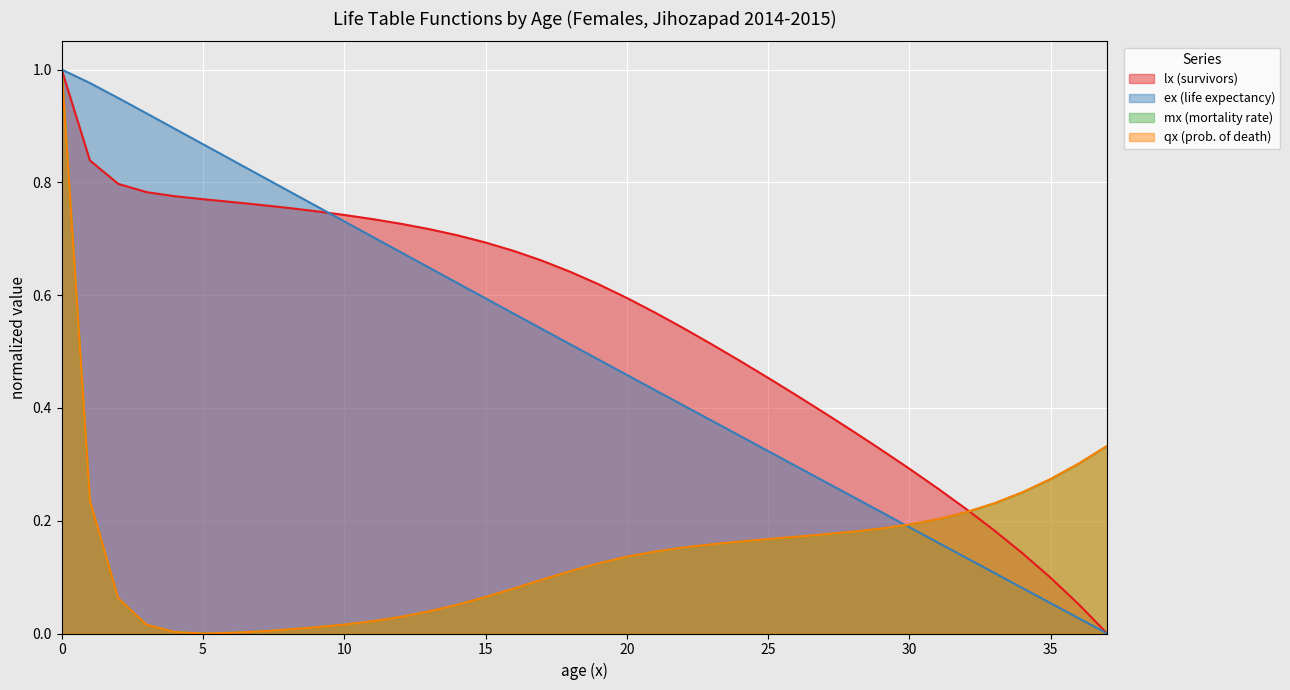

How many categories are shown in the chart?

38